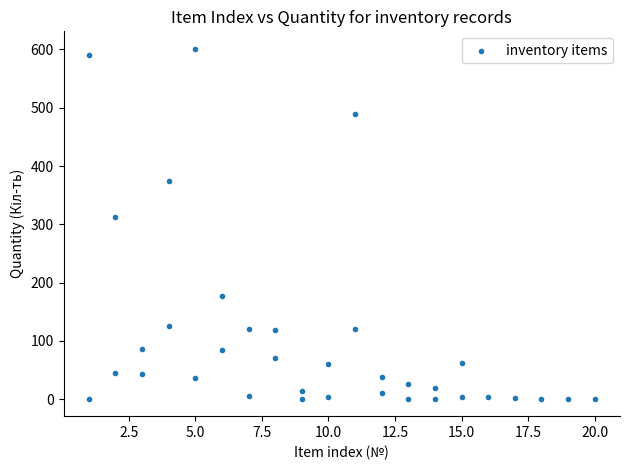

What Y value in the scatter plot is closest to 301?

312